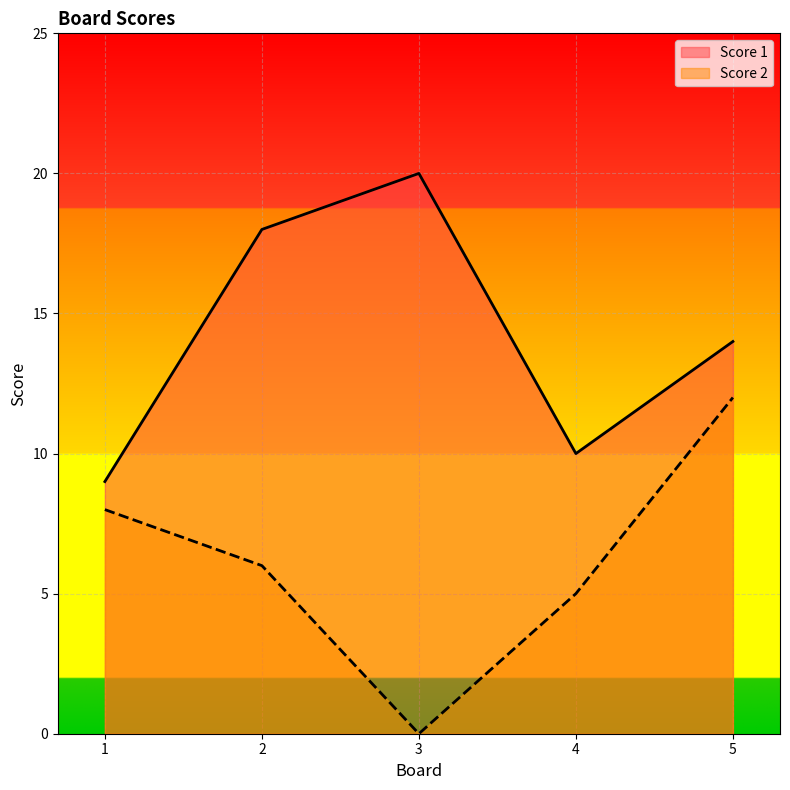

At how many categories does at least one series exceed 11?

3